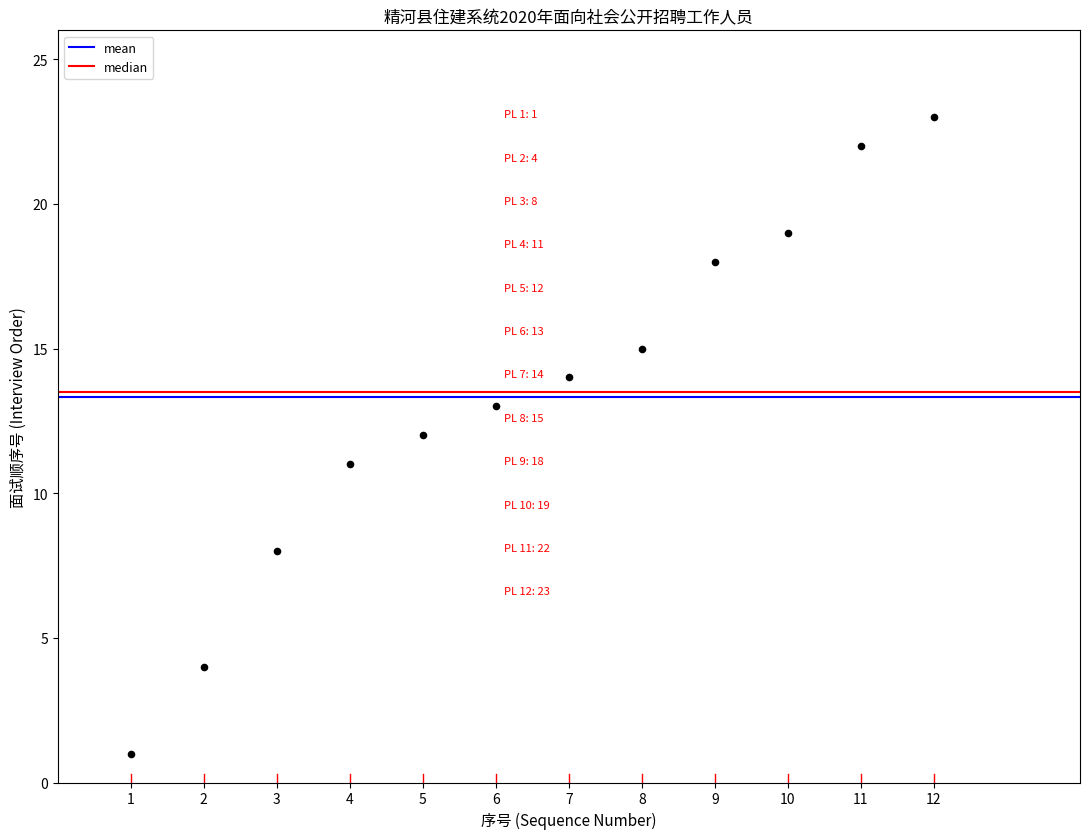

What is the average Y value?

13